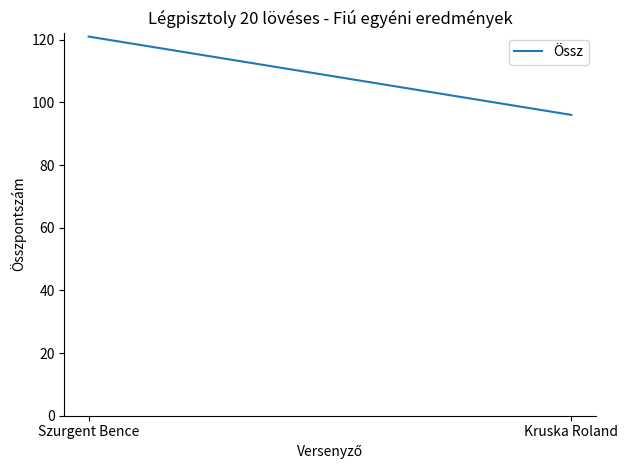

What is the change in value from Szurgent Bence to Kruska Roland?

-25